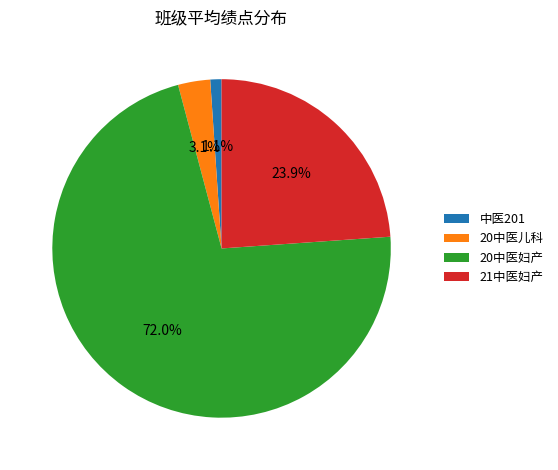

What is the largest slice in the pie chart?

20中医妇产